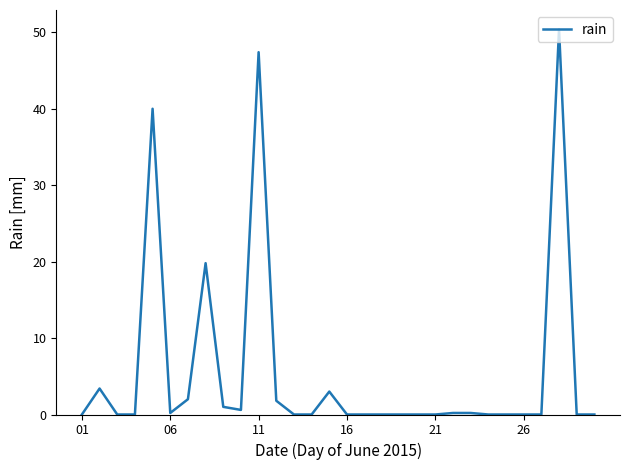

True or false: the data has more than 2 interior local peaks.

True